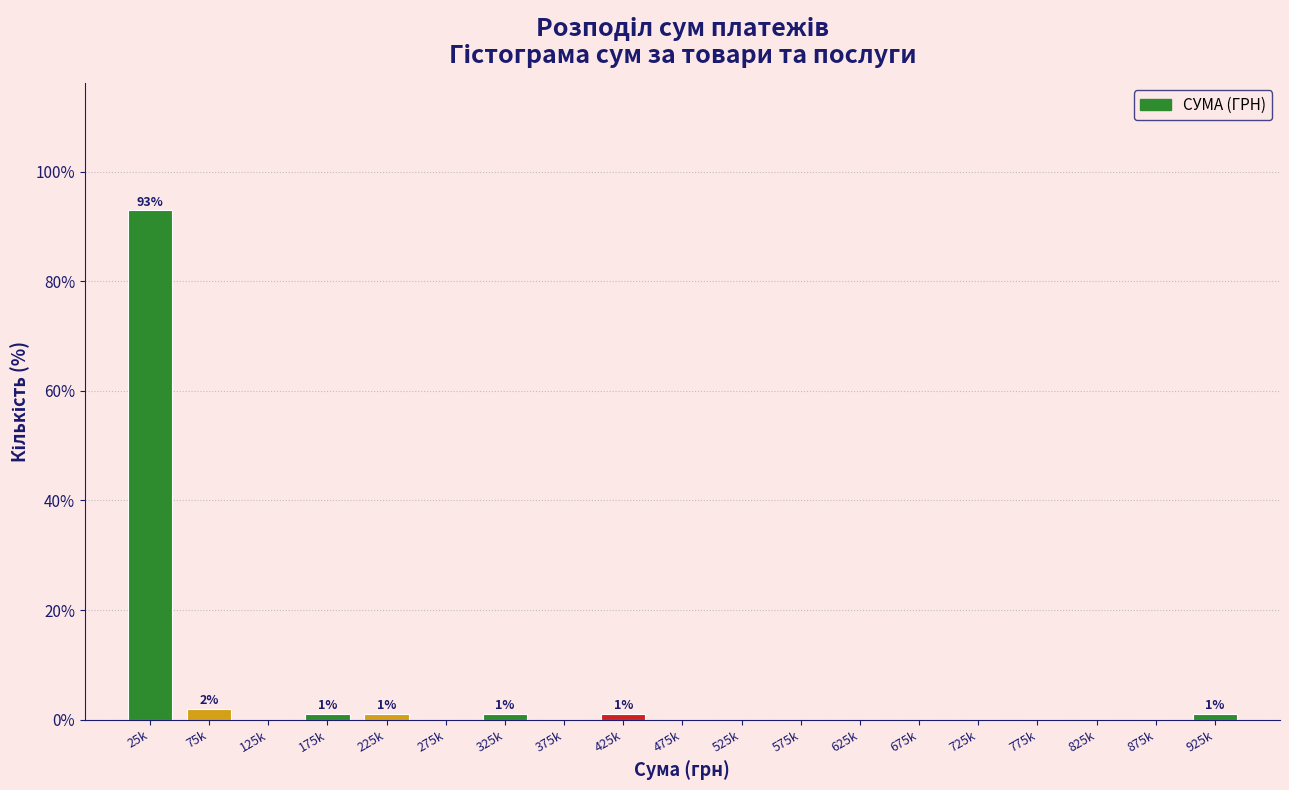

Reading right to left, extract all data points from this chart.

925k=1	875k=0	825k=0	775k=0	725k=0	675k=0	625k=0	575k=0	525k=0	475k=0	425k=1	375k=0	325k=1	275k=0	225k=1	175k=1	125k=0	75k=2	25k=93